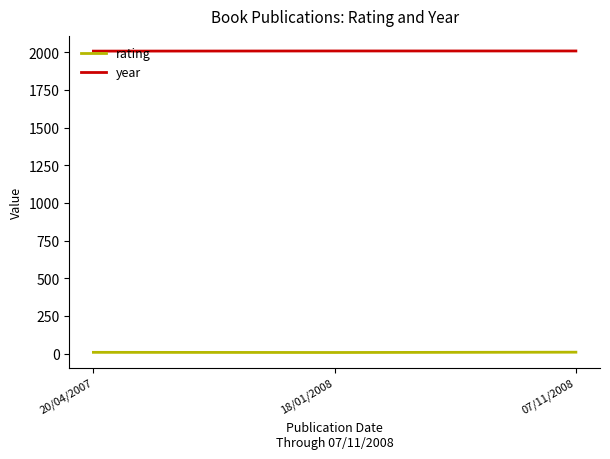

The year series shows 2008 at 07/11/2008. True or false?

True